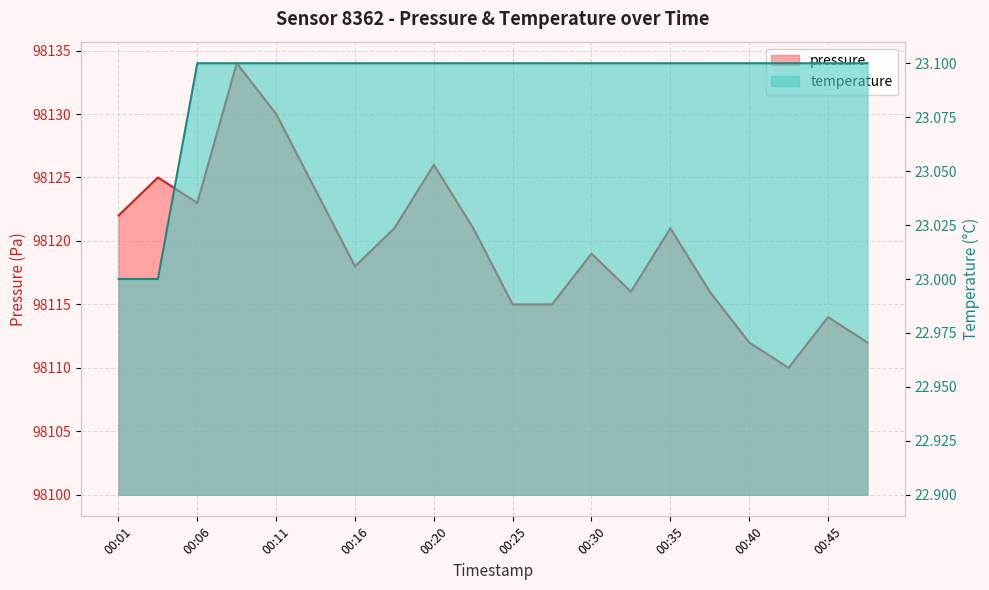

What are all the series names shown in the legend?

pressure, temperature